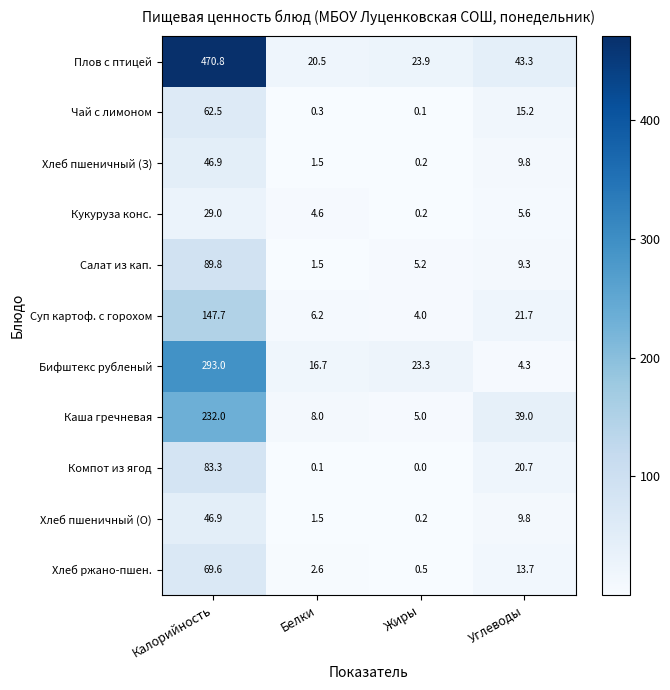

Is it true that Кукуруза конс. equals 29.0 at Калорийность?

True